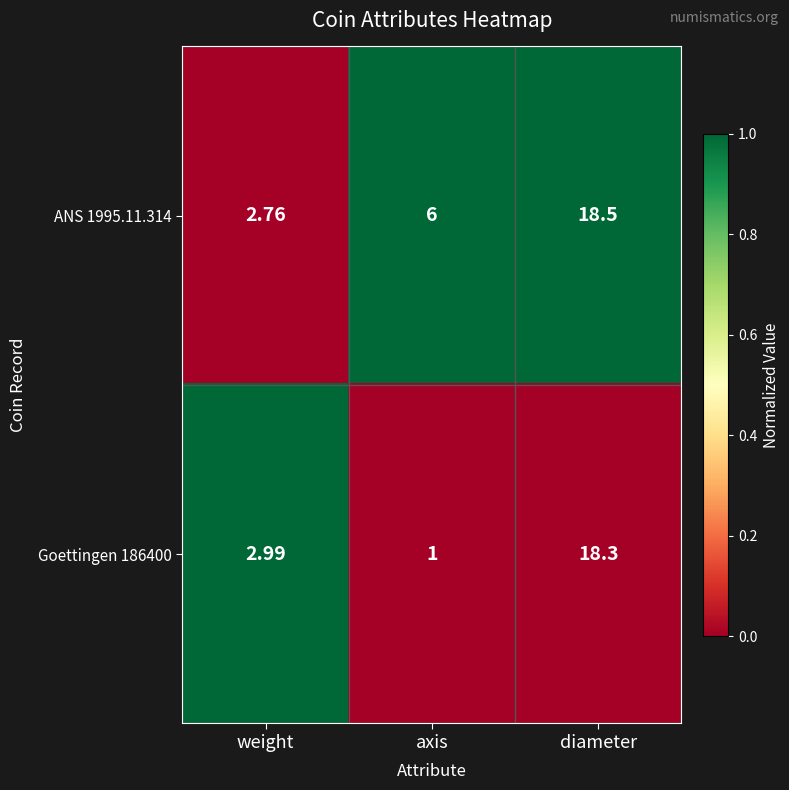

Which category has the lowest value in the ANS 1995.11.314 series?

weight